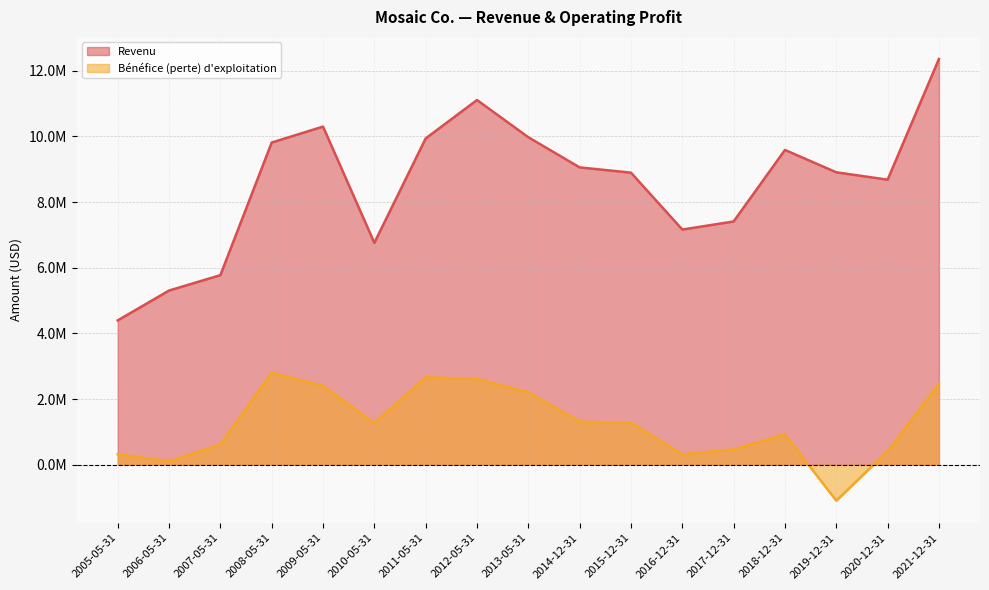

True or false: Revenu has more than 2 interior local peaks.

True